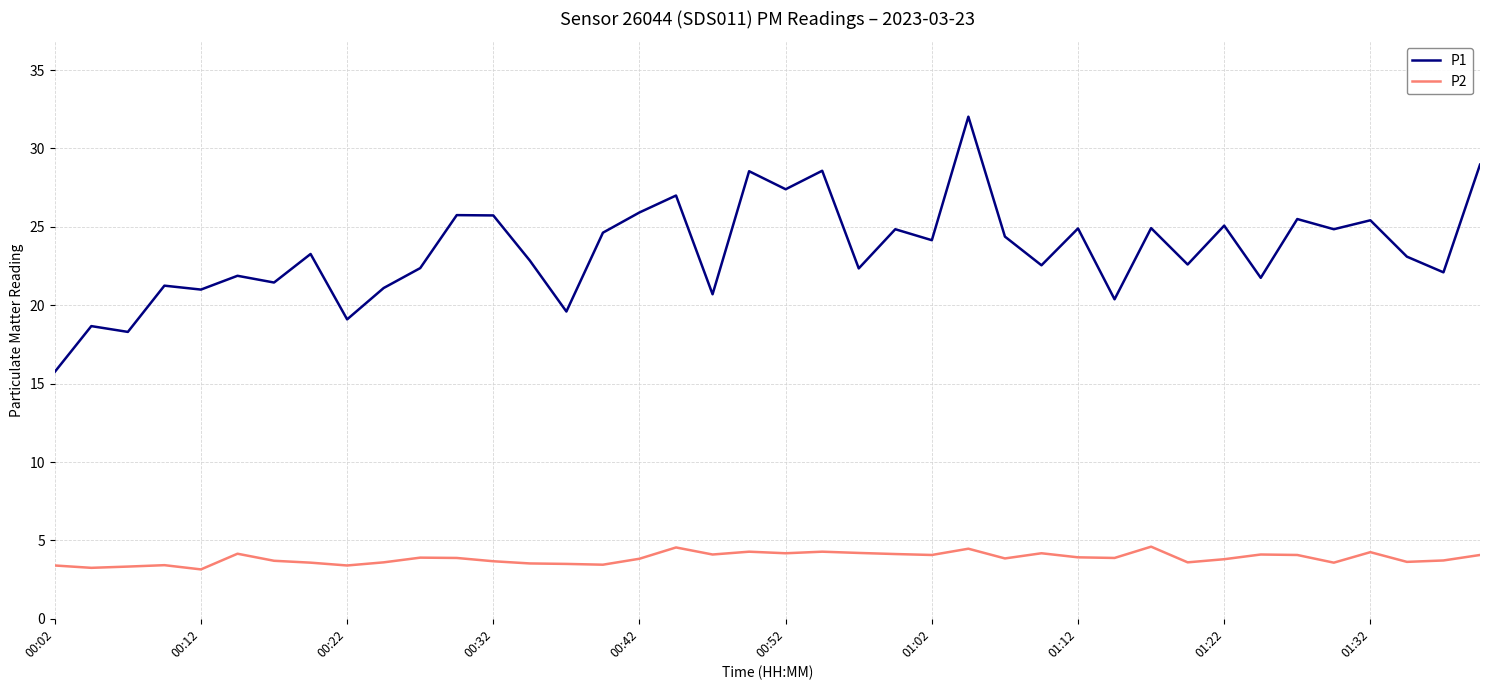

What is the highest value of the P1 series?

32.0